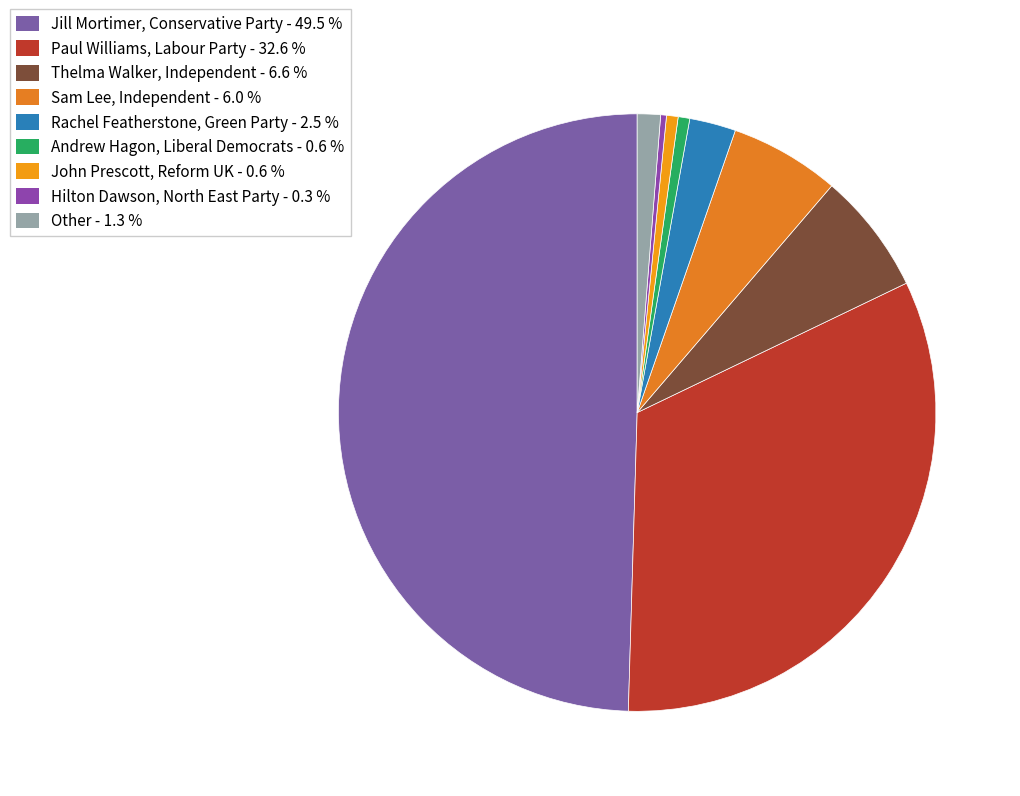

Is it true that Hilton Dawson, North East Party is 0% of the pie?

True